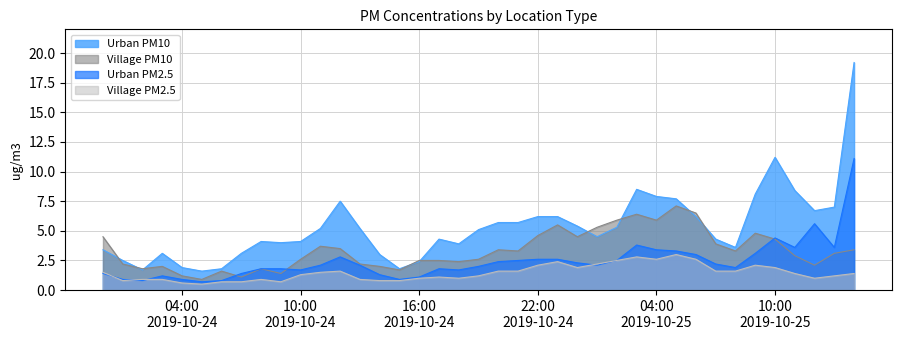

What are all the series names shown in the legend?

Urban PM10, Village PM10, Urban PM2.5, Village PM2.5